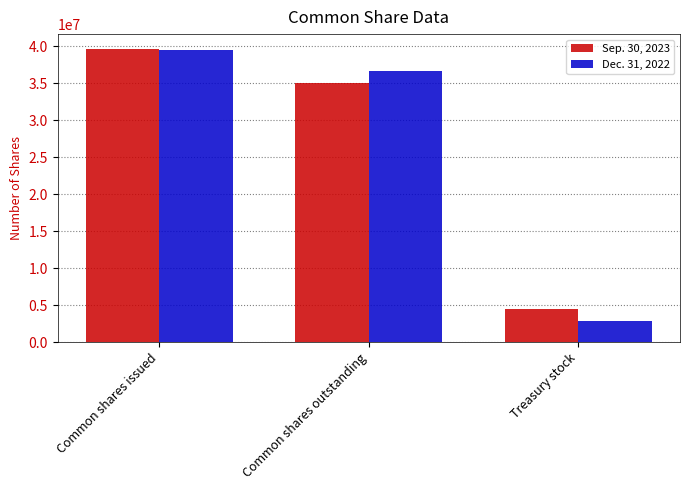

What is the greatest value displayed?

39626532